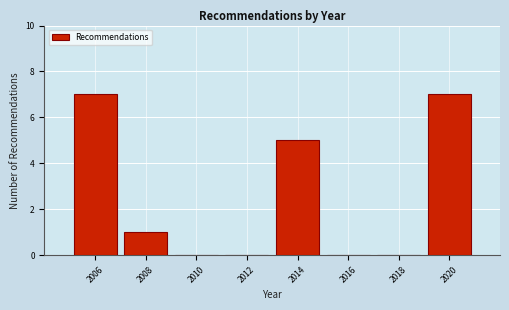

Reading left to right, transcribe this chart: for each bar, give the range it covers on the x-axis and its height. The values are not printed on the chart, so give them approximately, as read against the axis.

2005 to 2007: 7
2007 to 2009: 1
2009 to 2011: 0
2011 to 2013: 0
2013 to 2015: 5
2015 to 2017: 0
2017 to 2019: 0
2019 to 2021: 7